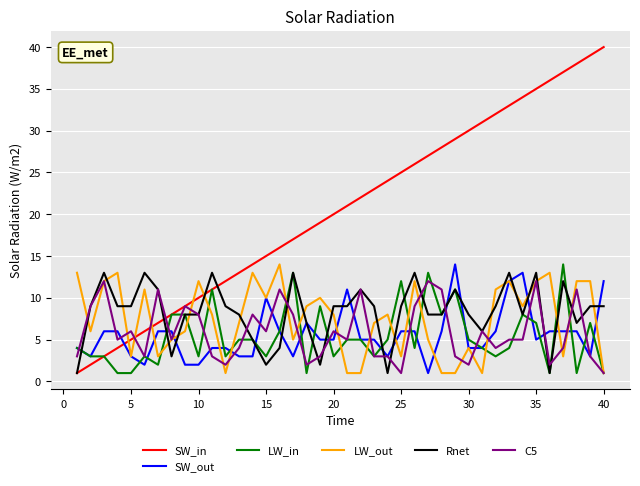

What is the highest value of the SW_in series?

40